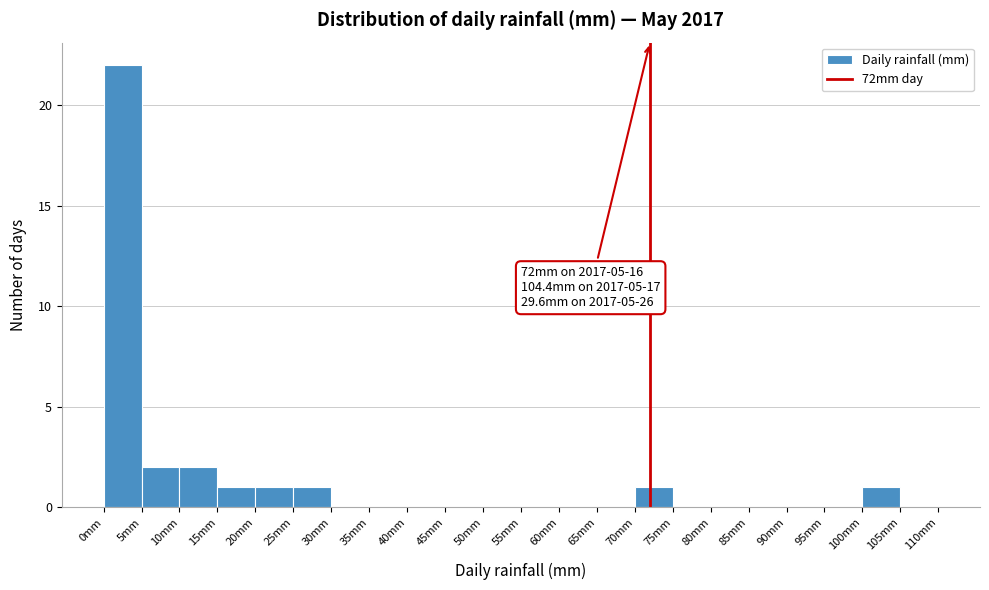

Over which range of the x-axis is the bar tallest?

0 to 5